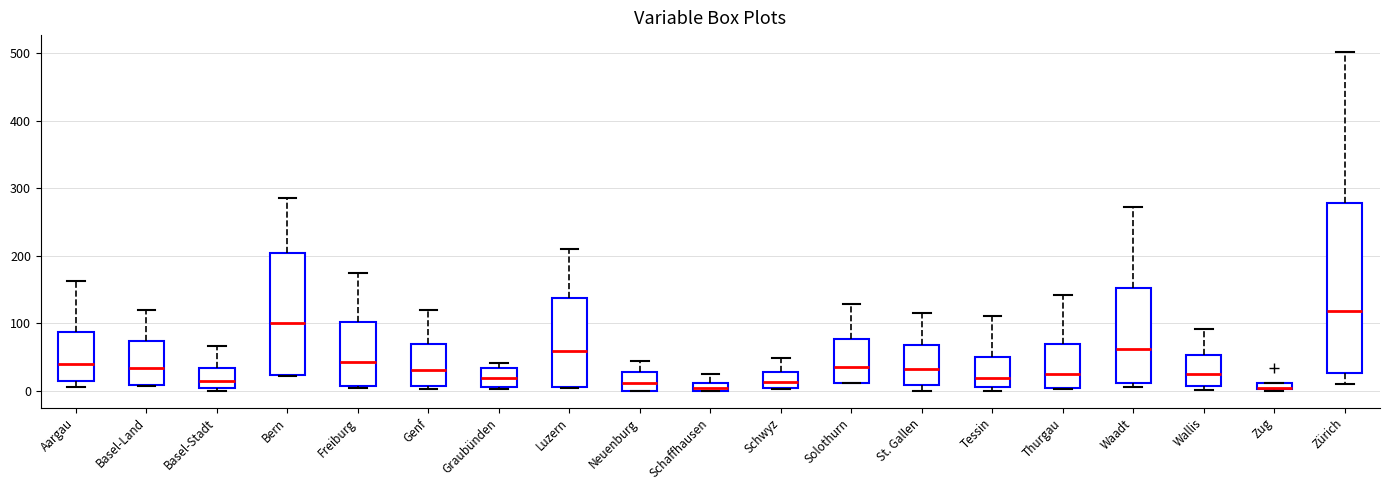

Where is the upper edge of the box for Zug on the y-axis? The values are not printed on the chart, so give them approximately, as read against the axis.

10